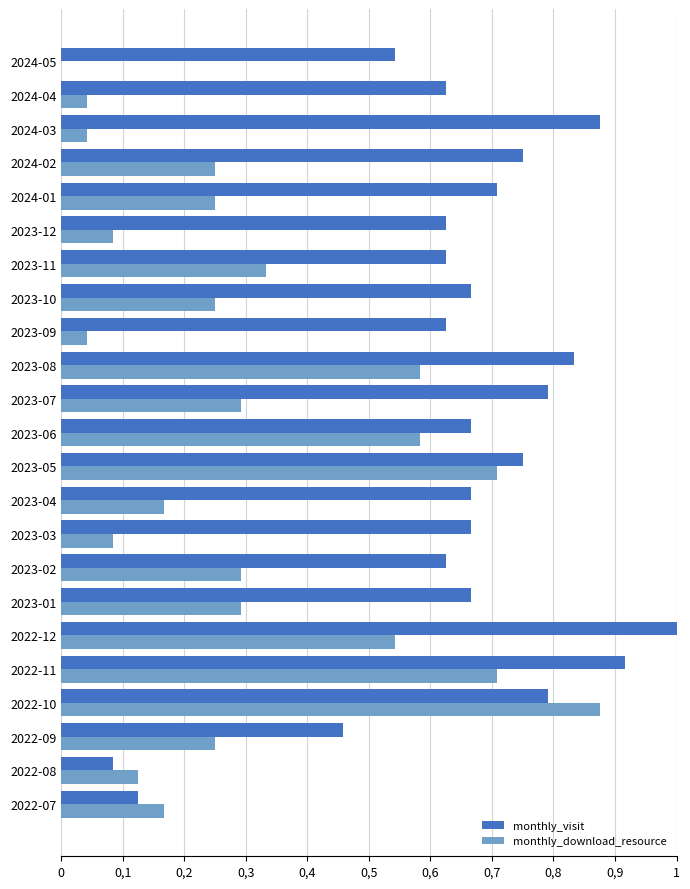

Which series has the largest total across all categories?

monthly_visit